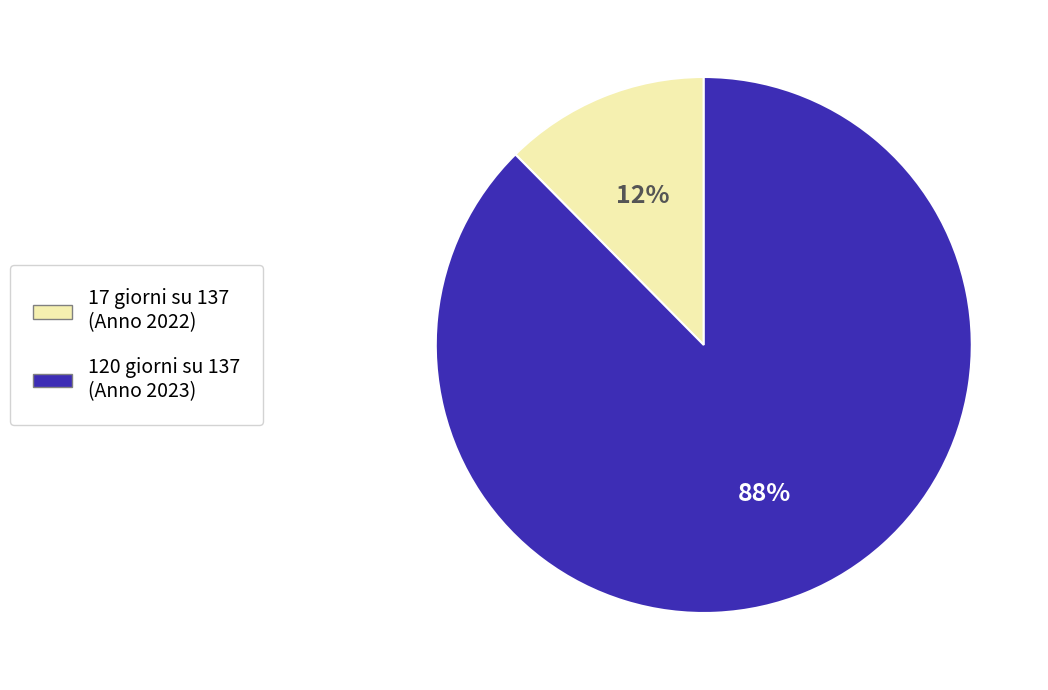

How many segments does this pie chart have?

2